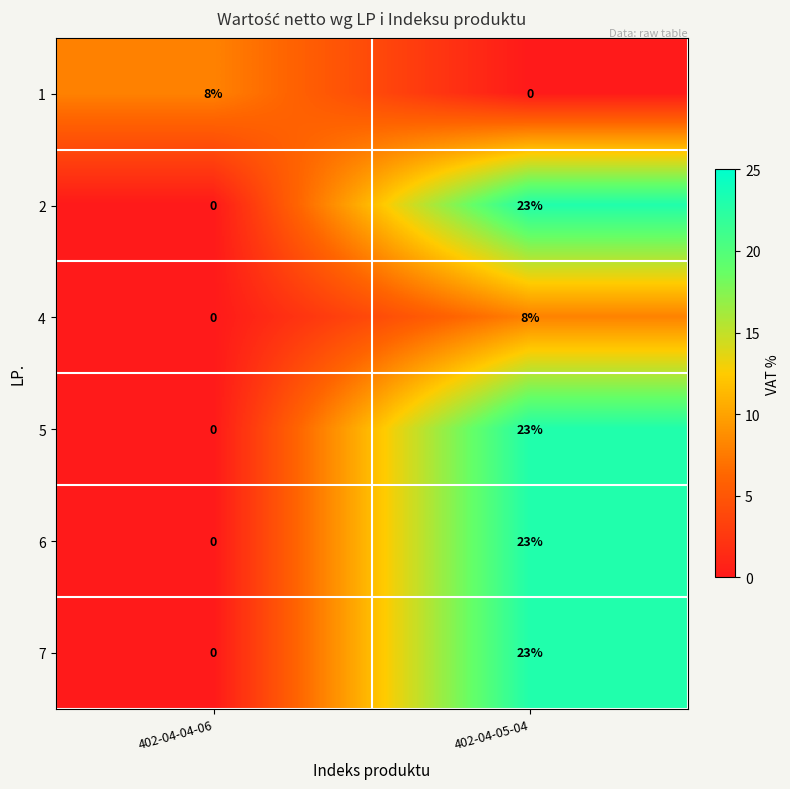

Reading left to right, transcribe all the data shown in this chart.

1: 402-04-04-06=8	402-04-05-04=0
2: 402-04-04-06=0	402-04-05-04=23
4: 402-04-04-06=0	402-04-05-04=8
5: 402-04-04-06=0	402-04-05-04=23
6: 402-04-04-06=0	402-04-05-04=23
7: 402-04-04-06=0	402-04-05-04=23